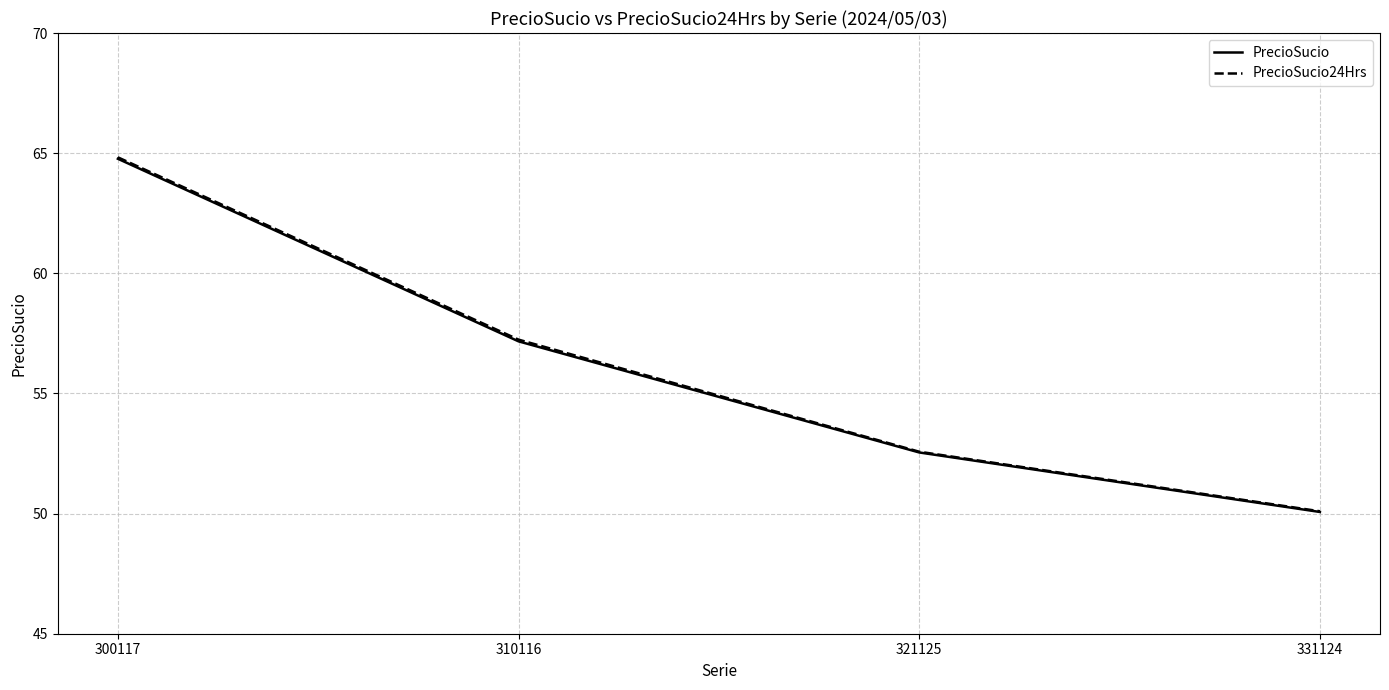

Reading left to right, transcribe all the data shown in this chart.

PrecioSucio: 64.8	57.2	52.5	50.1
PrecioSucio24Hrs: 64.8	57.2	52.6	50.1